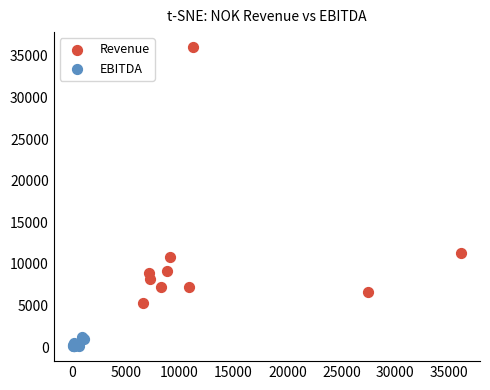

What are all the series names shown in the legend?

Revenue, EBITDA